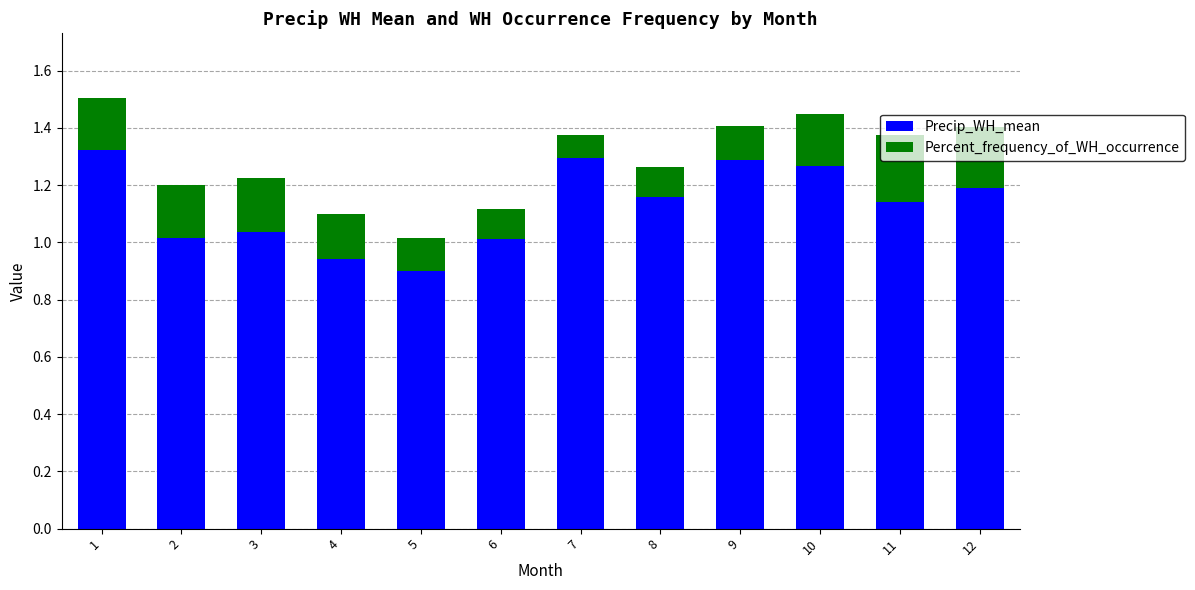

What is the sum of all Precip_WH_mean values?

13.6